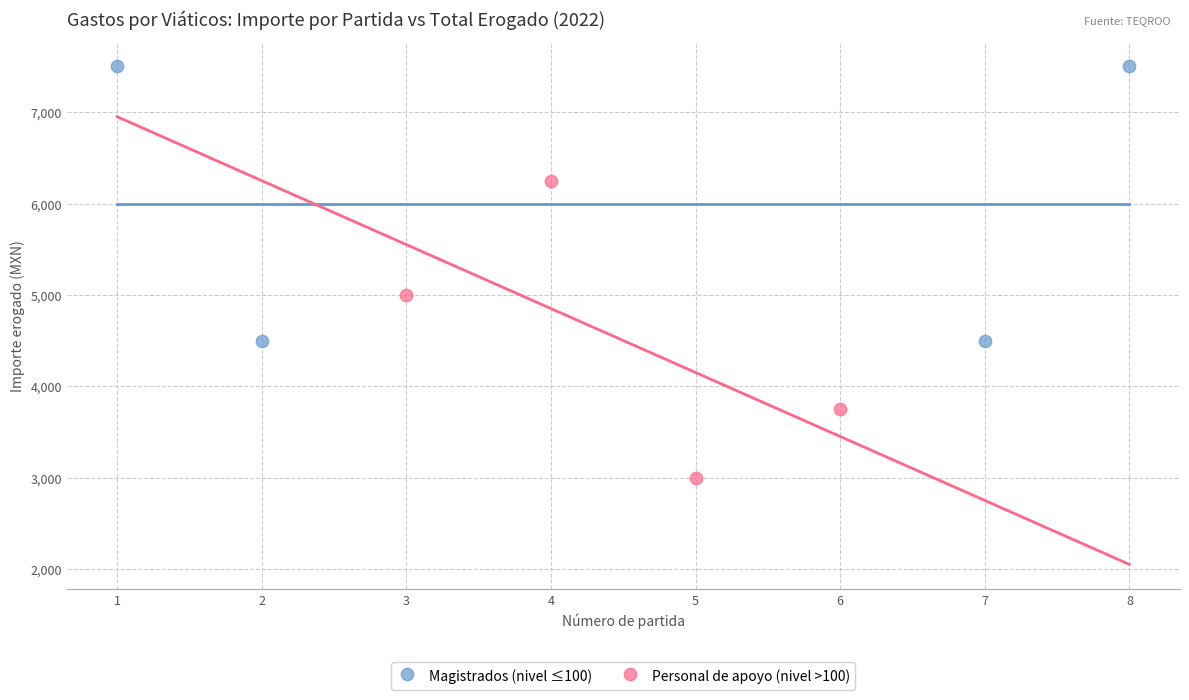

Which series contains the highest Y value?

Magistrados (nivel ≤100)